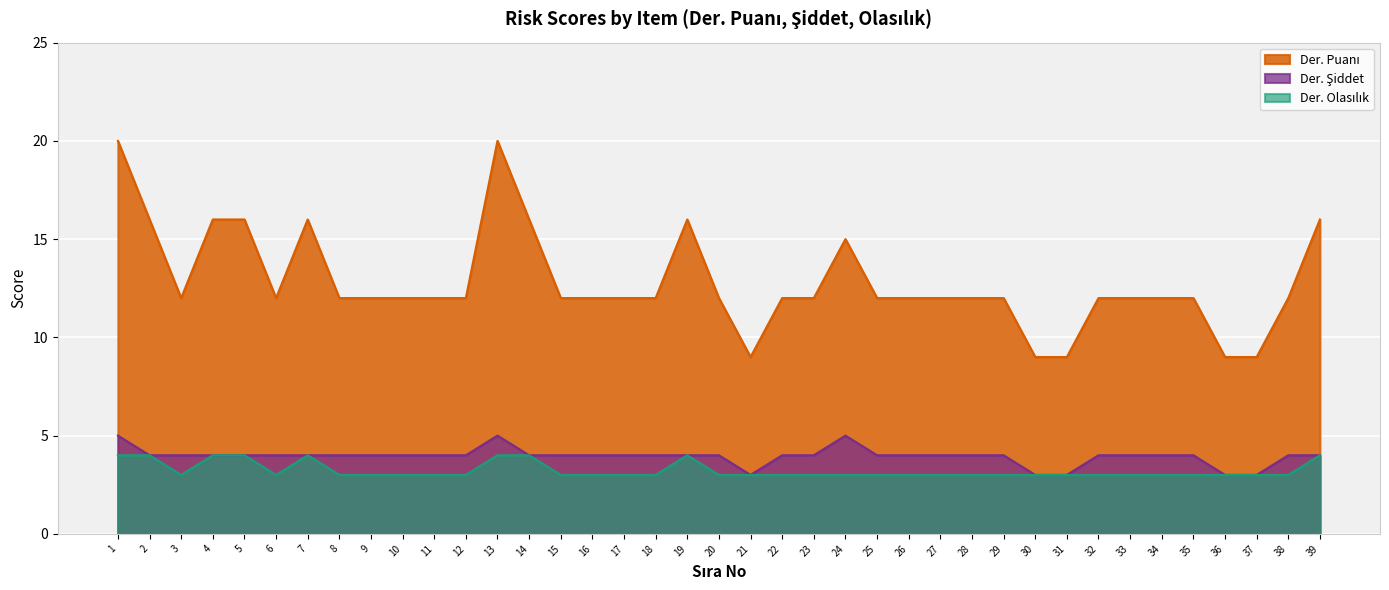

Reading right to left, what are all the values shown in this chart?

Der. Puanı: 39=16	38=12	37=9	36=9	35=12	34=12	33=12	32=12	31=9	30=9	29=12	28=12	27=12	26=12	25=12	24=15	23=12	22=12	21=9	20=12	19=16	18=12	17=12	16=12	15=12	14=16	13=20	12=12	11=12	10=12	9=12	8=12	7=16	6=12	5=16	4=16	3=12	2=16	1=20
Der. Şiddet: 39=4	38=4	37=3	36=3	35=4	34=4	33=4	32=4	31=3	30=3	29=4	28=4	27=4	26=4	25=4	24=5	23=4	22=4	21=3	20=4	19=4	18=4	17=4	16=4	15=4	14=4	13=5	12=4	11=4	10=4	9=4	8=4	7=4	6=4	5=4	4=4	3=4	2=4	1=5
Der. Olasılık: 39=4	38=3	37=3	36=3	35=3	34=3	33=3	32=3	31=3	30=3	29=3	28=3	27=3	26=3	25=3	24=3	23=3	22=3	21=3	20=3	19=4	18=3	17=3	16=3	15=3	14=4	13=4	12=3	11=3	10=3	9=3	8=3	7=4	6=3	5=4	4=4	3=3	2=4	1=4